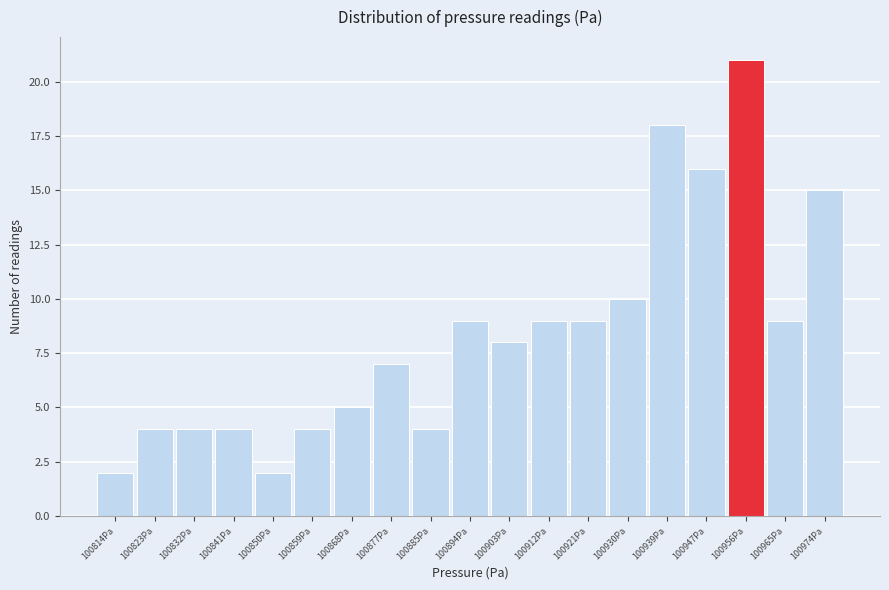

Over which range of the x-axis is the bar tallest?

100952 to 100961